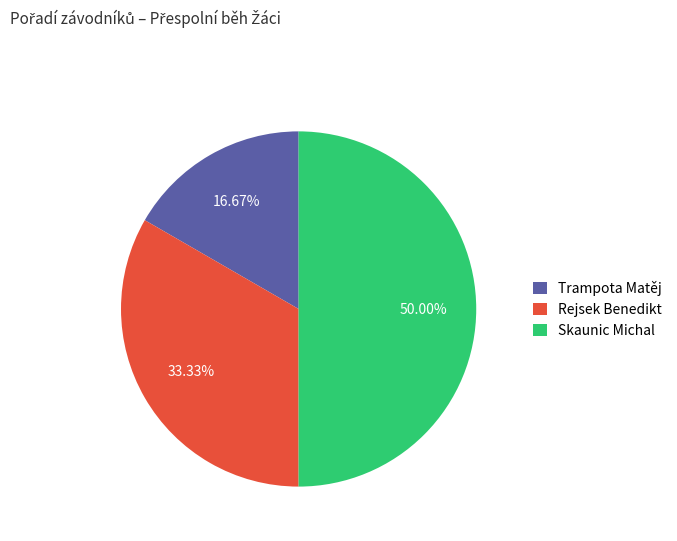

What portion of the pie excludes Rejsek Benedikt?

66.7%